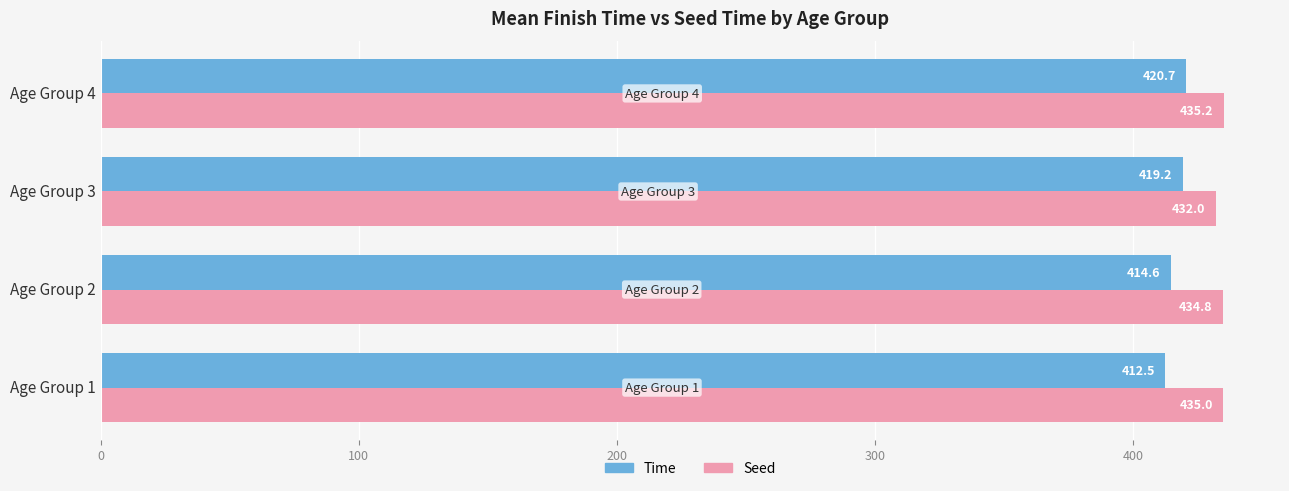

At how many categories does at least one series exceed 423?

4